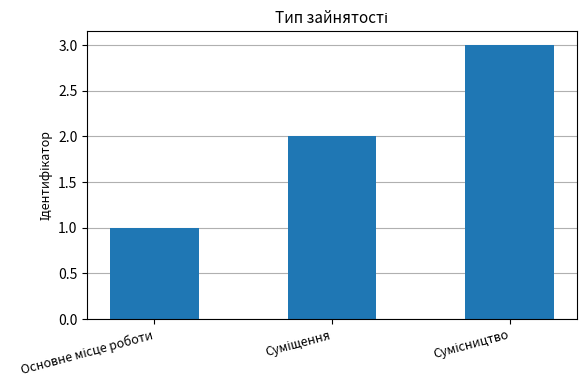

What is the greatest value displayed?

3